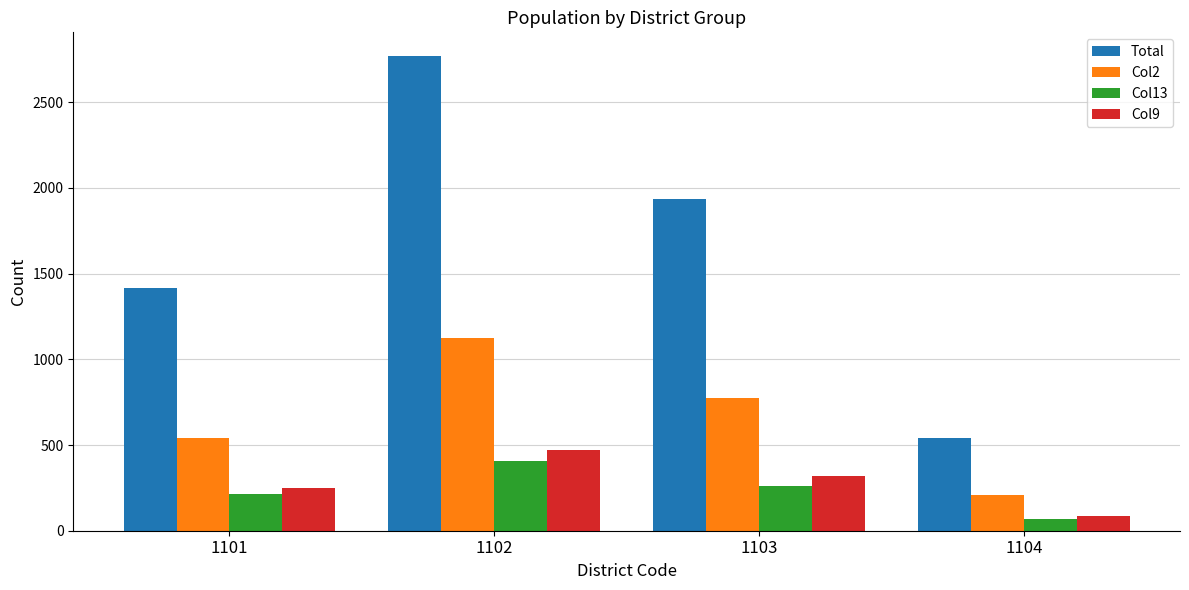

Rank the series by their maximum value, from lowest to highest.

Col13, Col9, Col2, Total